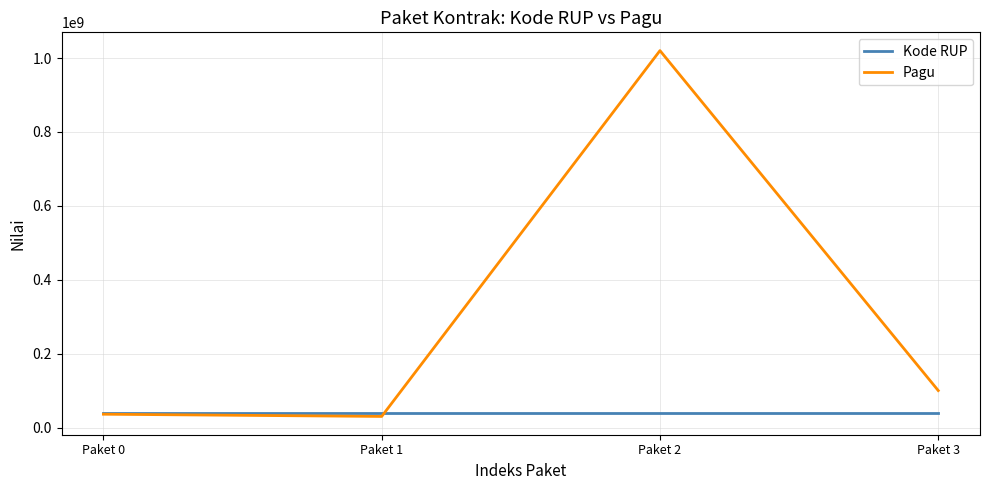

Which series changed the most between Paket 2 and Paket 3?

Pagu